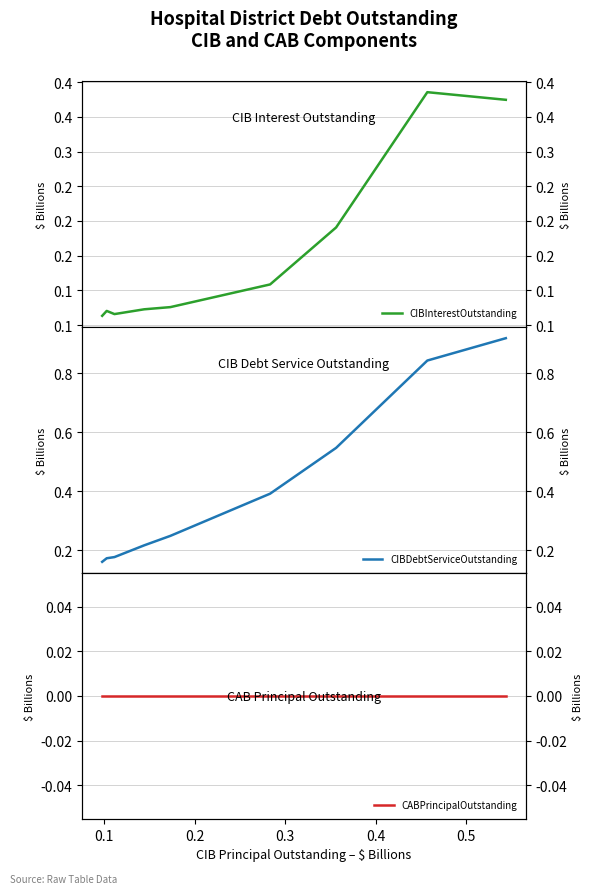

Is the value of CABPrincipalOutstanding at 8 greater than the value of CIBDebtServiceOutstanding at 8?

No